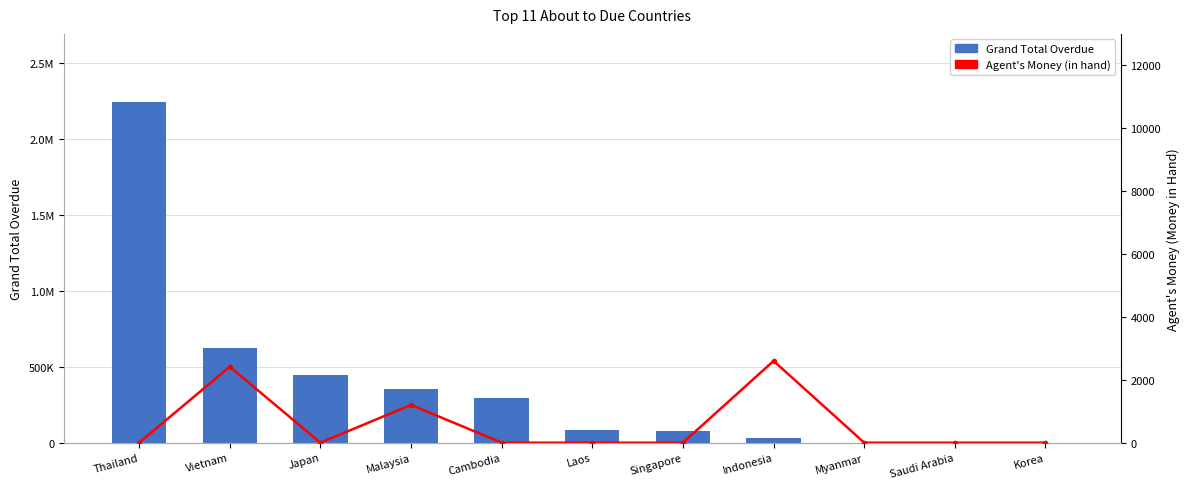

The Grand Total Overdue series shows -986438.6 at Saudi Arabia. True or false?

False